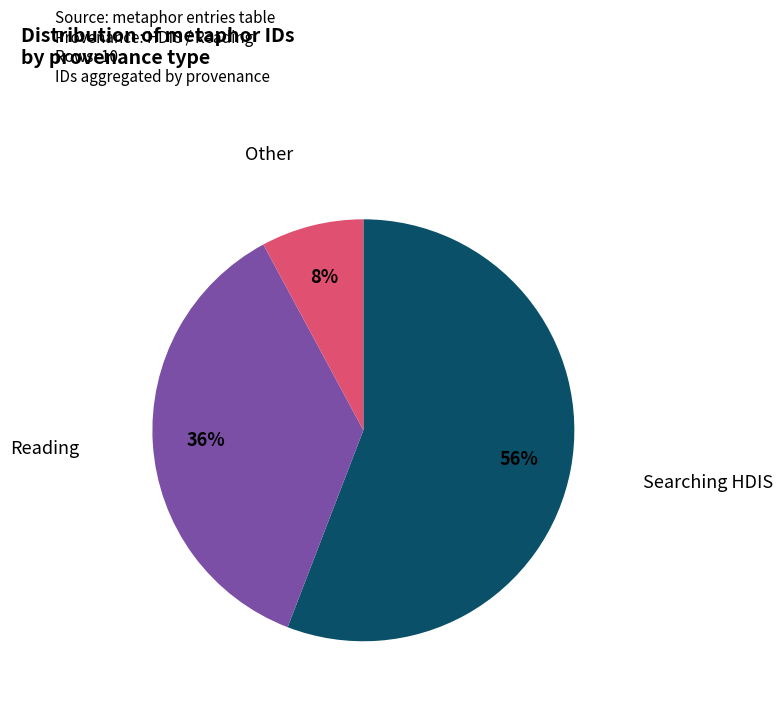

Is there a majority slice in this chart?

Yes